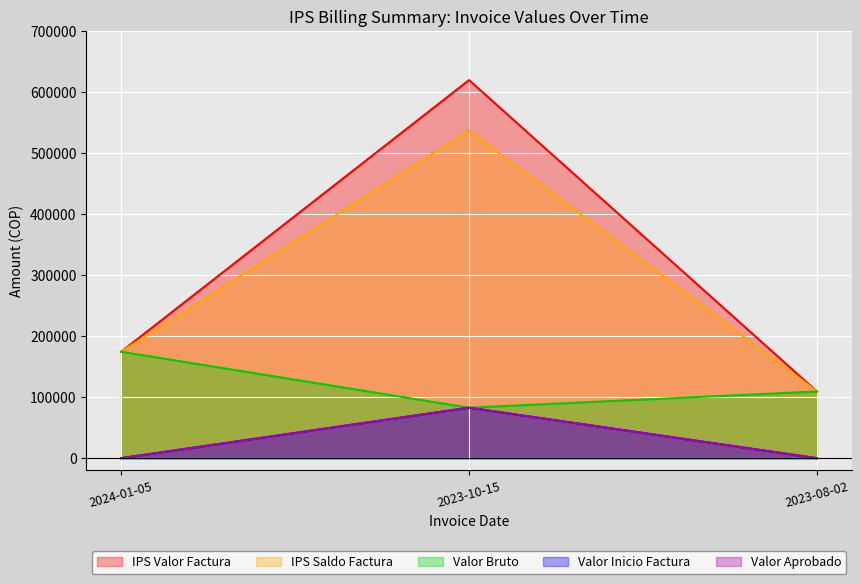

What is the label of the 3rd point from the left?

2023-08-02